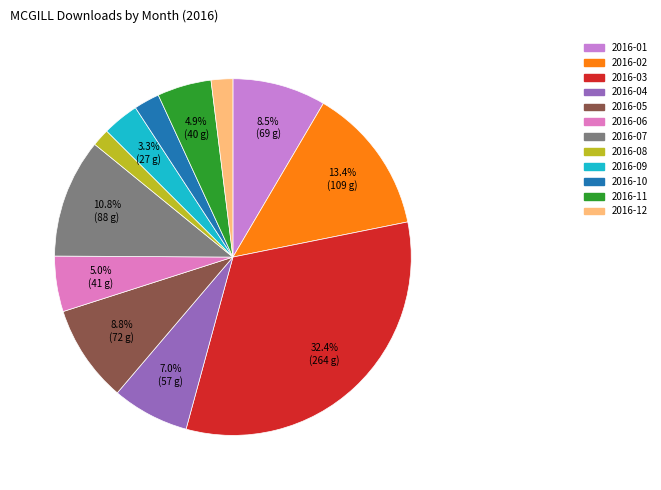

How much of the chart is everything except 2016-12?

98.0%